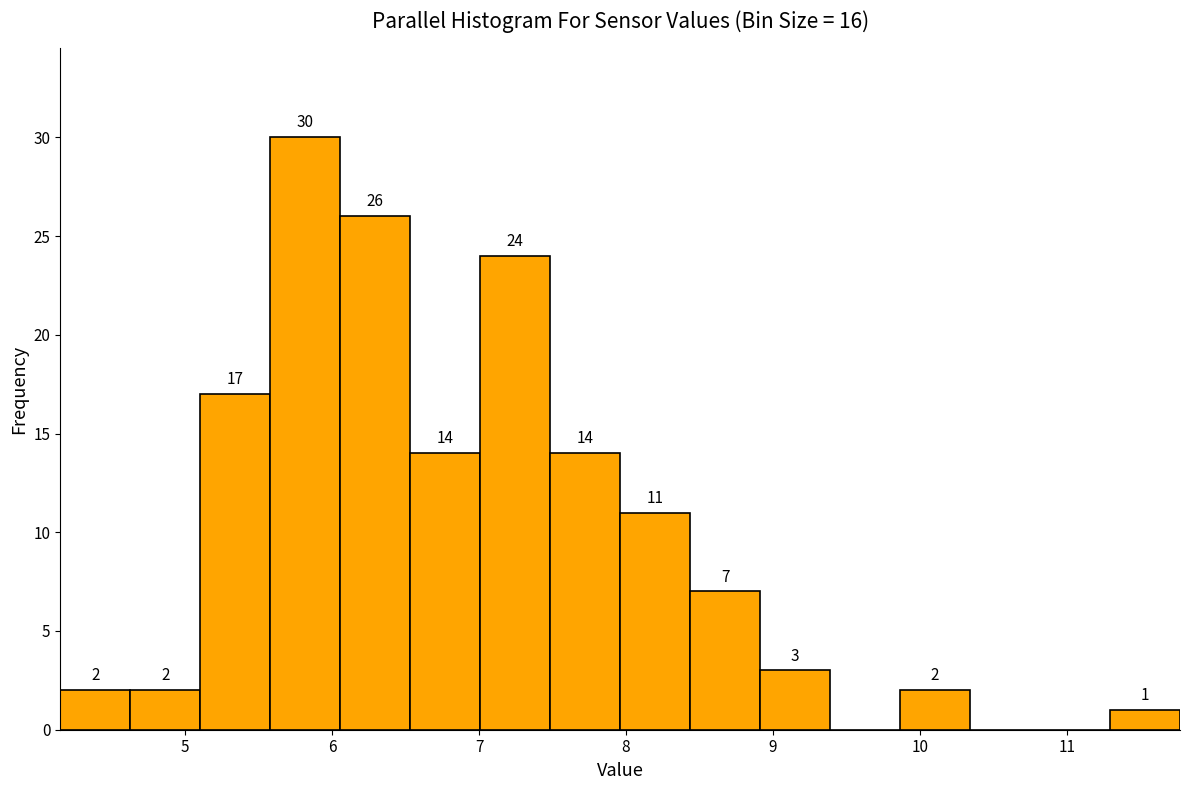

Which range on the x-axis has the tallest bar?

5.6 to 6.1